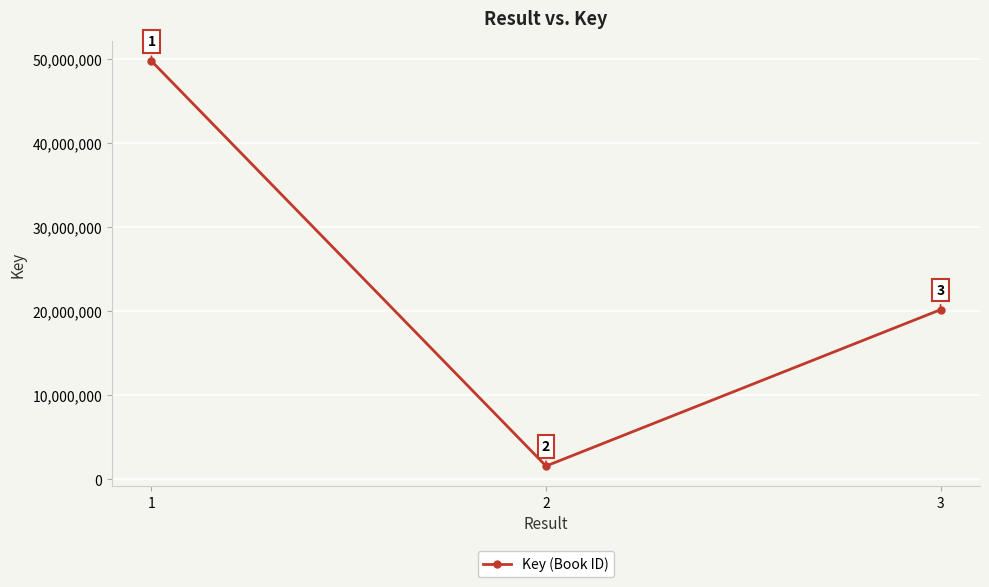

How many data points are less than 20160831?

1